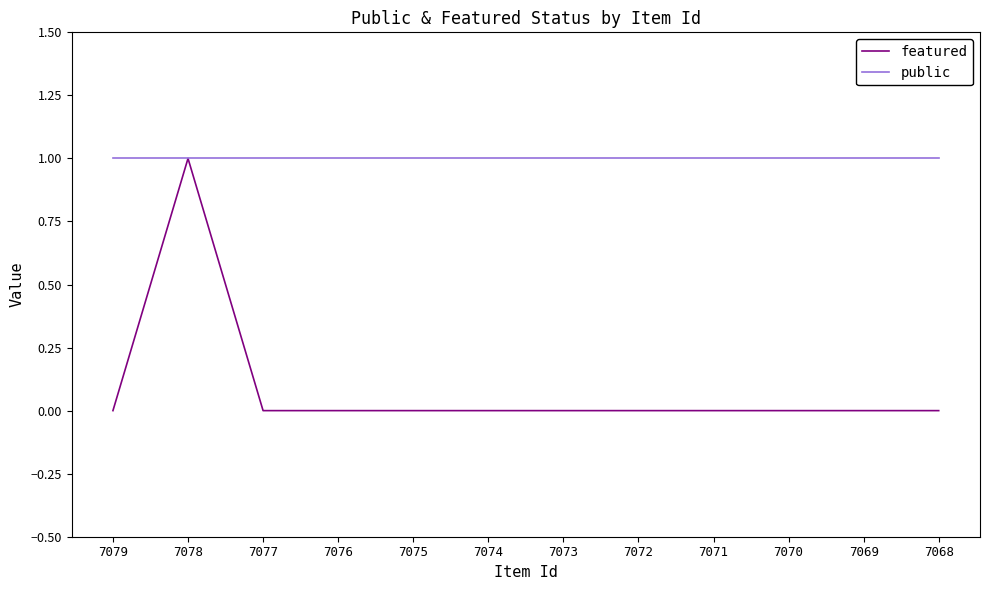

Reading left to right, what are all the values shown in this chart?

featured: 7079=0	7078=1	7077=0	7076=0	7075=0	7074=0	7073=0	7072=0	7071=0	7070=0	7069=0	7068=0
public: 7079=1	7078=1	7077=1	7076=1	7075=1	7074=1	7073=1	7072=1	7071=1	7070=1	7069=1	7068=1